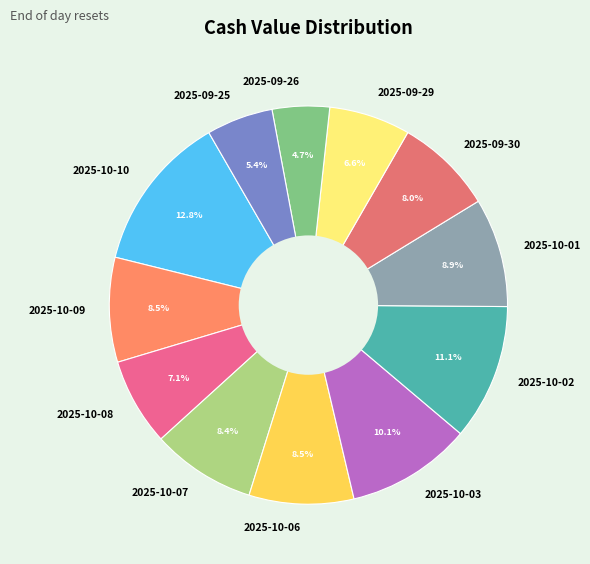

Between 2025-10-06 and 2025-09-30, which is larger?

2025-10-06